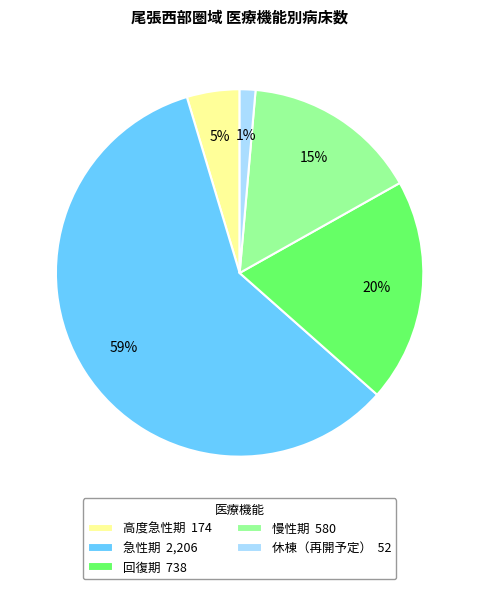

To the nearest percent, what is the average slice percentage?

20%